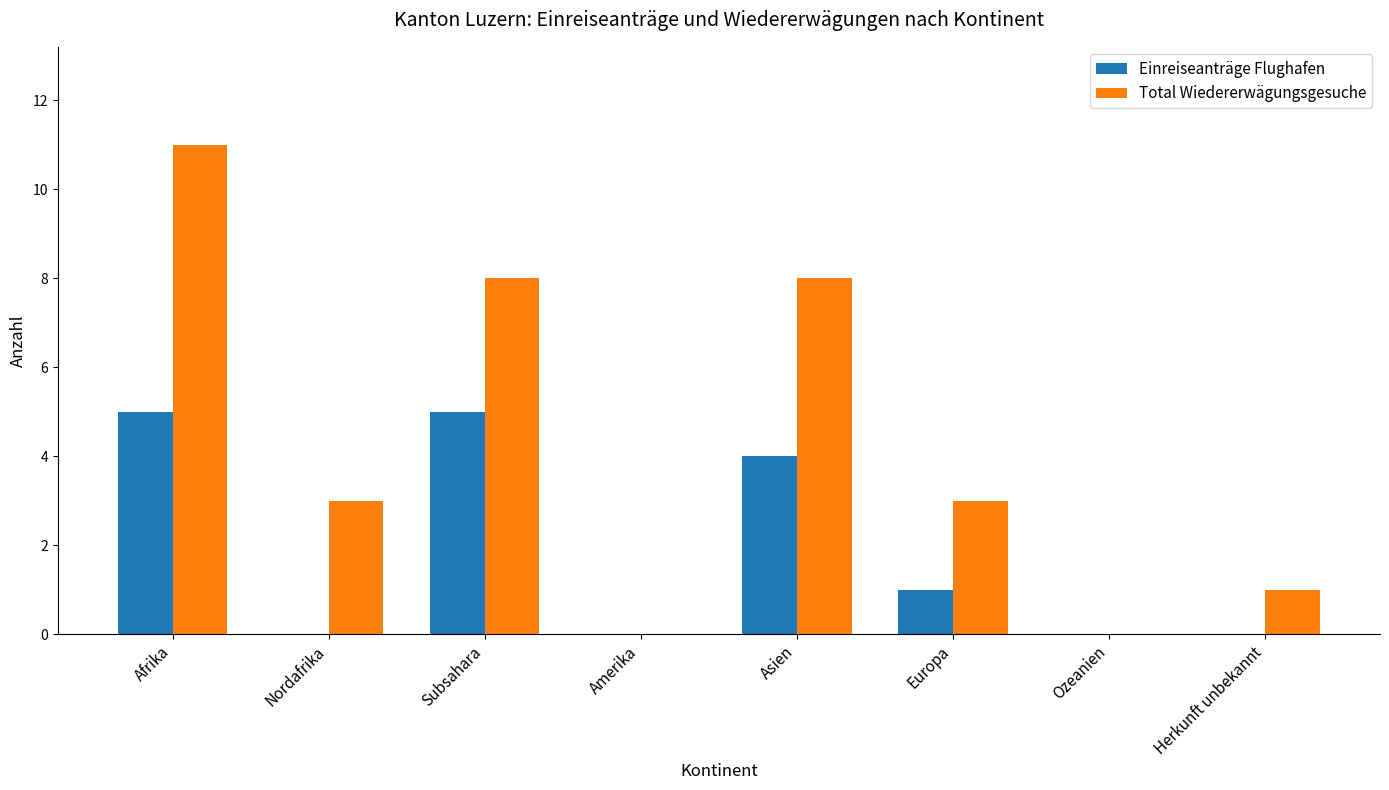

What are all the series names shown in the legend?

Einreiseanträge Flughafen, Total Wiedererwägungsgesuche